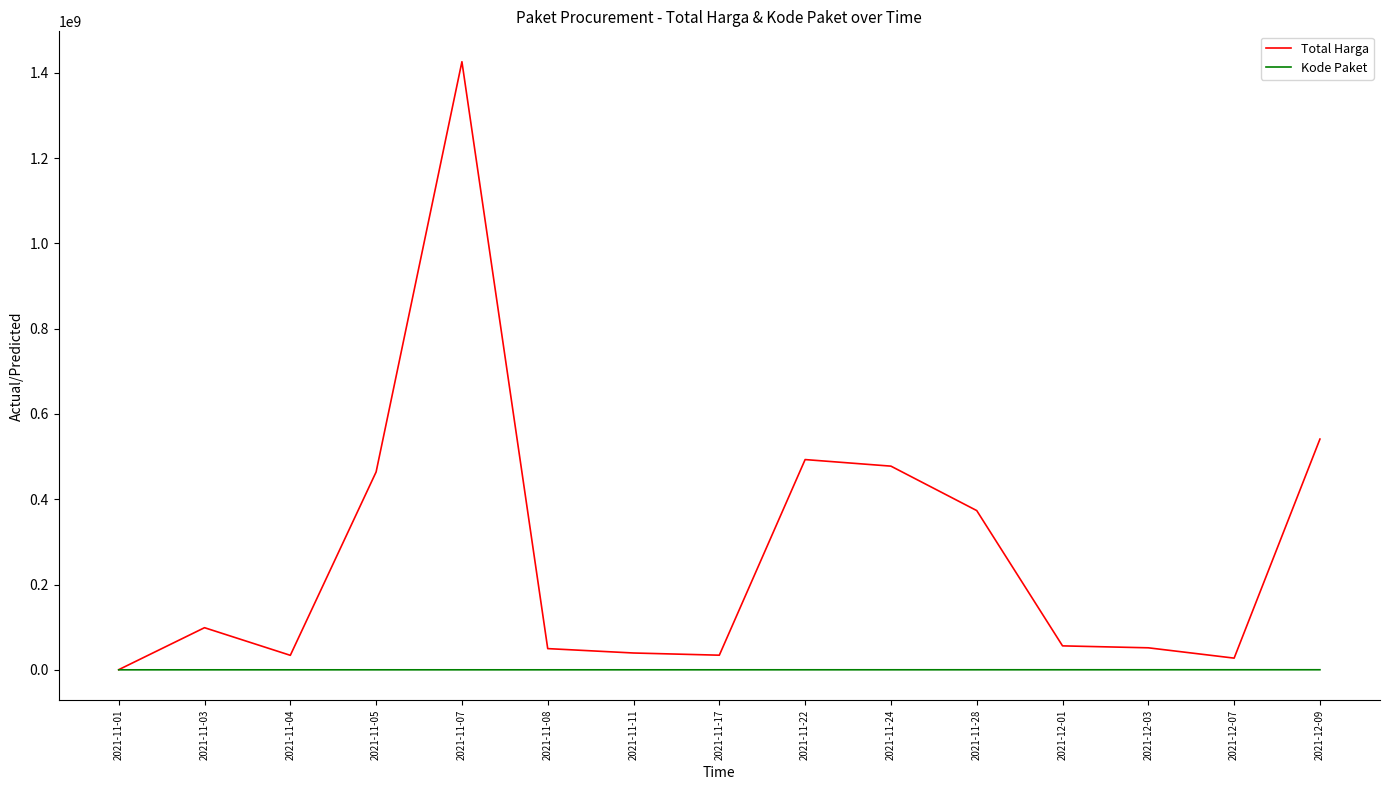

Is the value of Kode Paket at 2021-11-28 greater than the value of Total Harga at 2021-11-05?

No